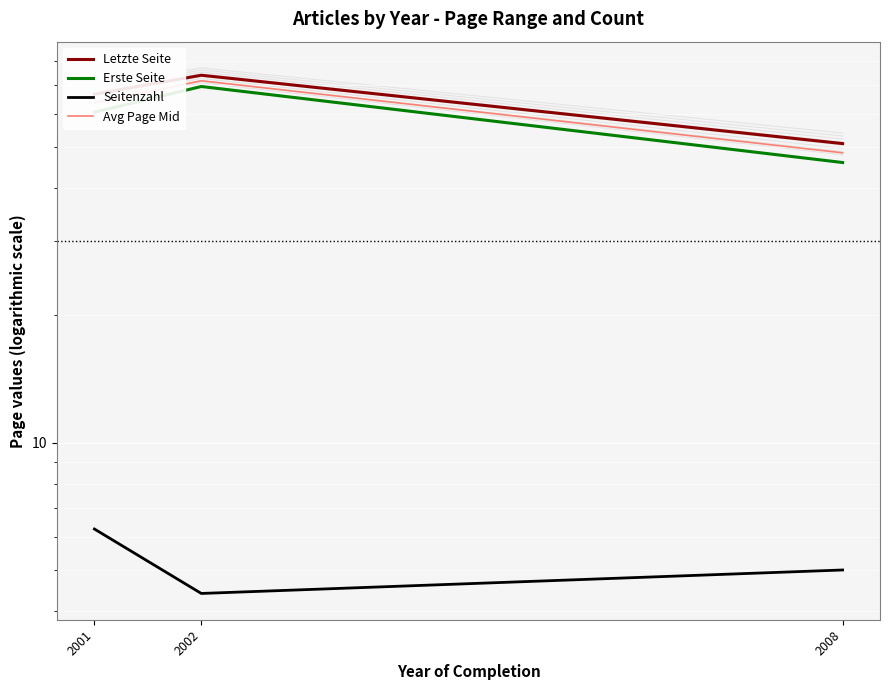

Reading left to right, extract all data points from this chart.

Letzte Seite: 66.8	74.0	51.0
Erste Seite: 60.5	69.6	46.0
Seitenzahl: 6.2	4.4	5.0
Avg Page Mid: 63.6	71.8	48.5